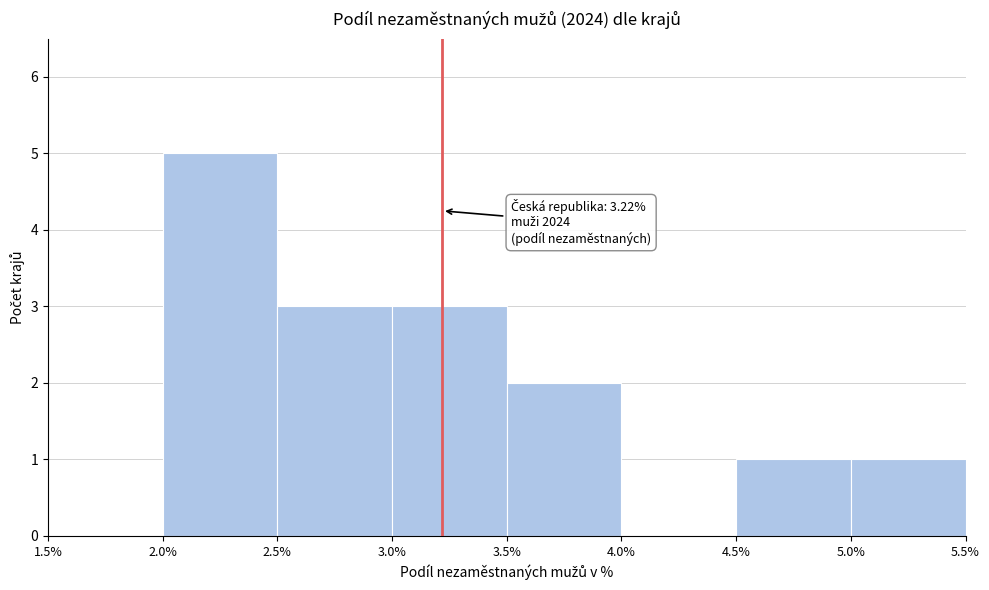

Over which range of the x-axis is the bar tallest?

2.0% to 2.5%